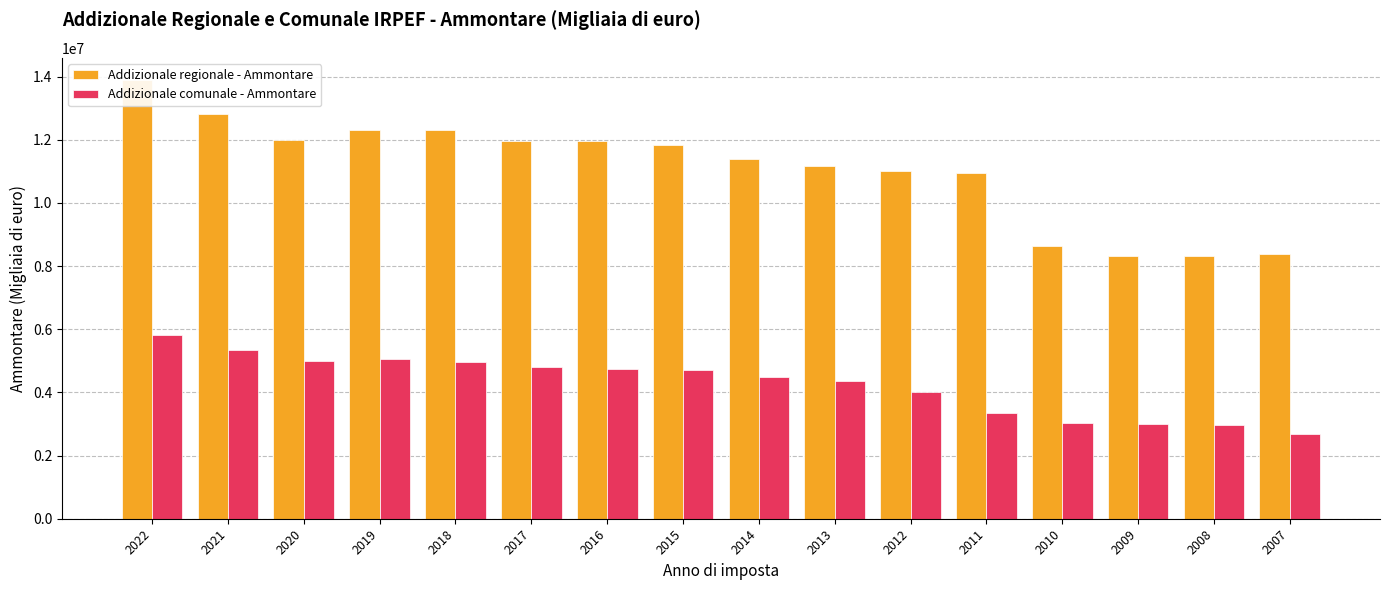

The Addizionale regionale - Ammontare series shows 10958955.0 at 2011. True or false?

True